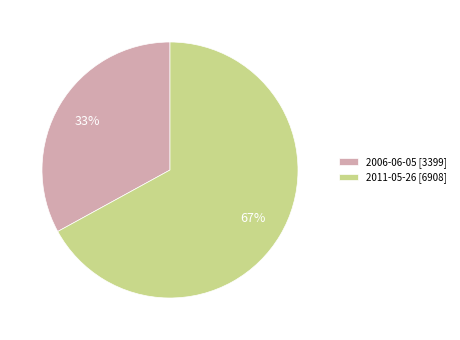

To the nearest percent, what is the difference between the largest and smallest slice percentages?

34%